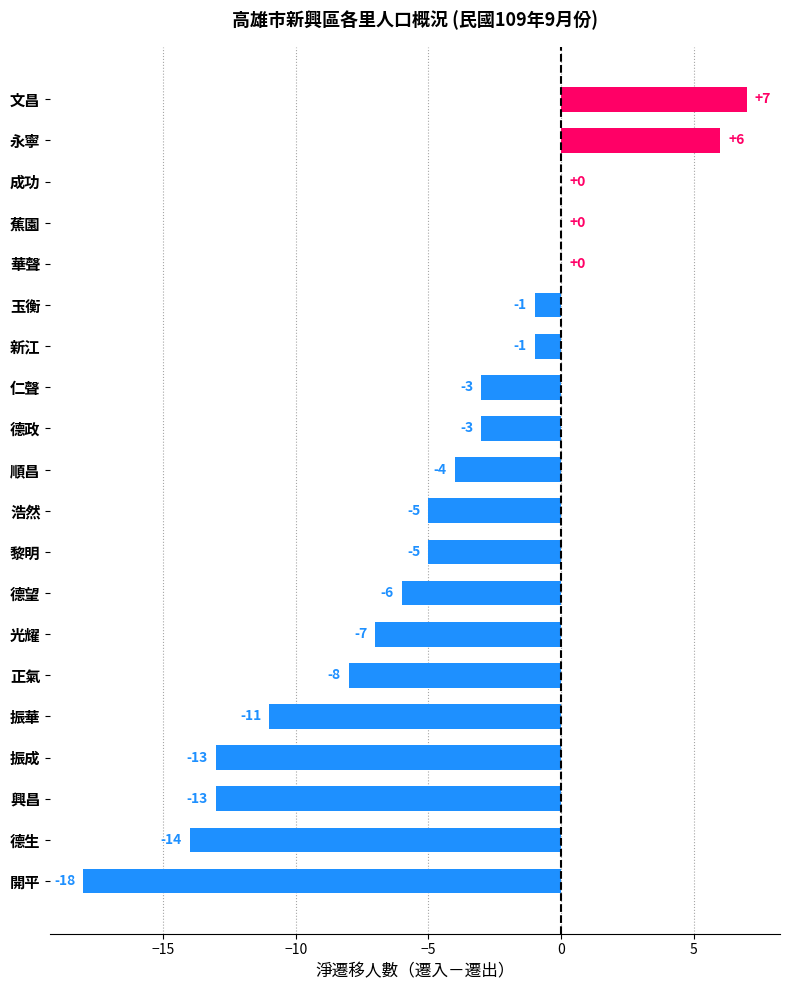

True or false: the data shows -9 at 浩然.

False